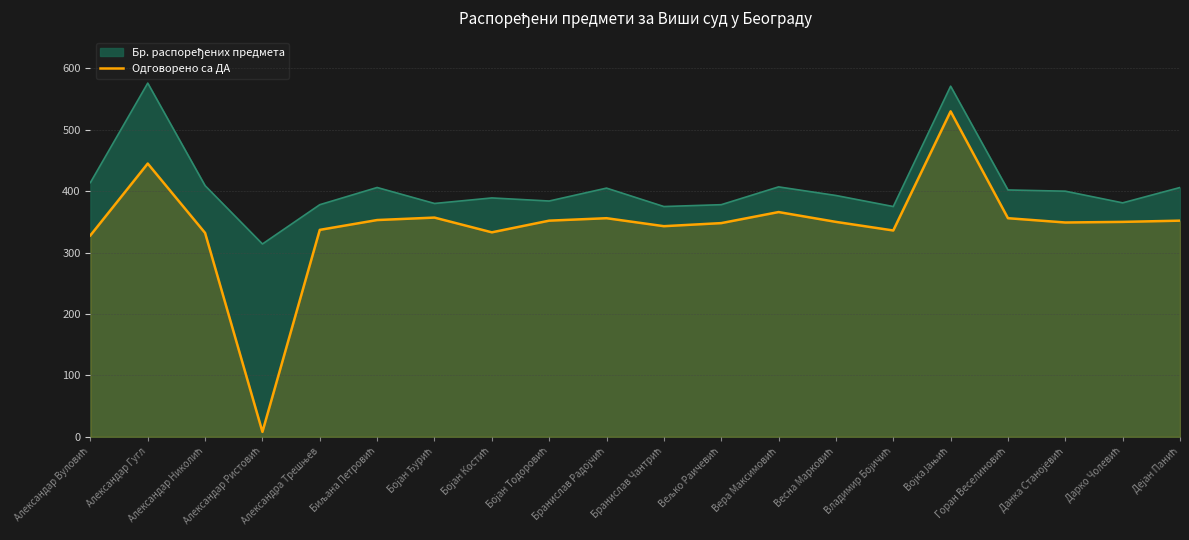

What is the difference between the maximum and minimum values in the Одговорено са ДА series?

522